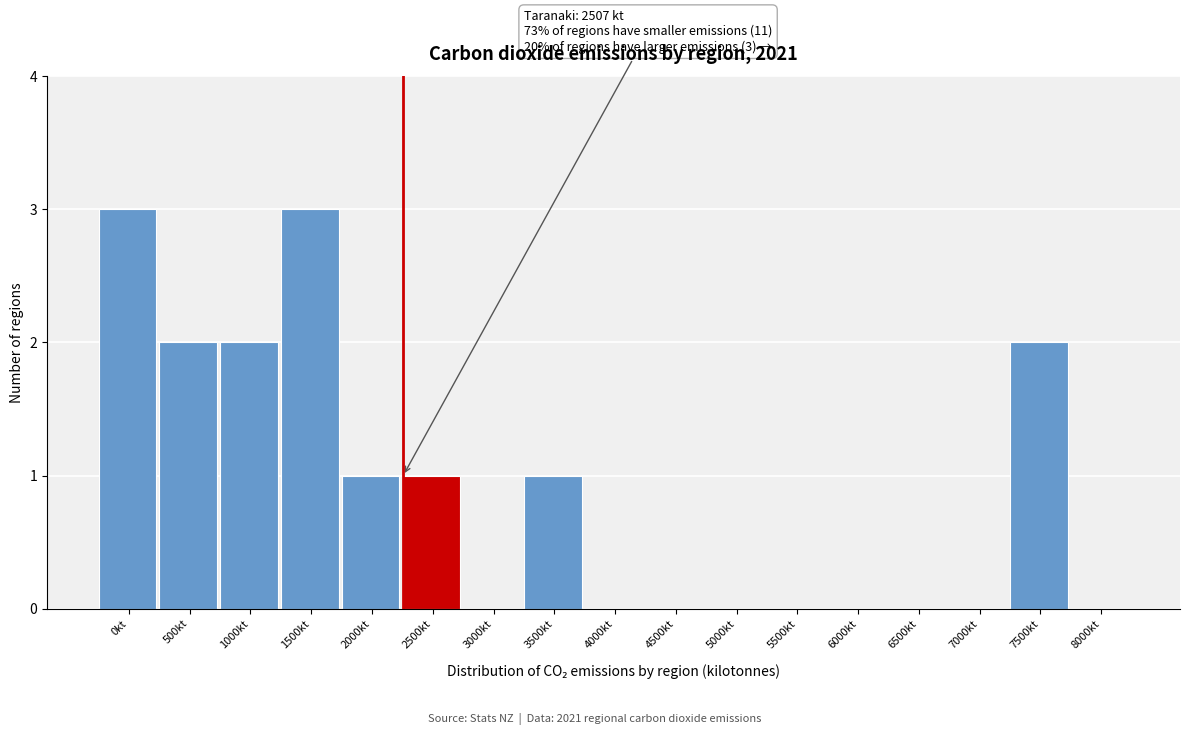

Reading right to left, extract all data points from this chart.

8000kt=0	7500kt=2	7000kt=0	6500kt=0	6000kt=0	5500kt=0	5000kt=0	4500kt=0	4000kt=0	3500kt=1	3000kt=0	2500kt=1	2000kt=1	1500kt=3	1000kt=2	500kt=2	0kt=3